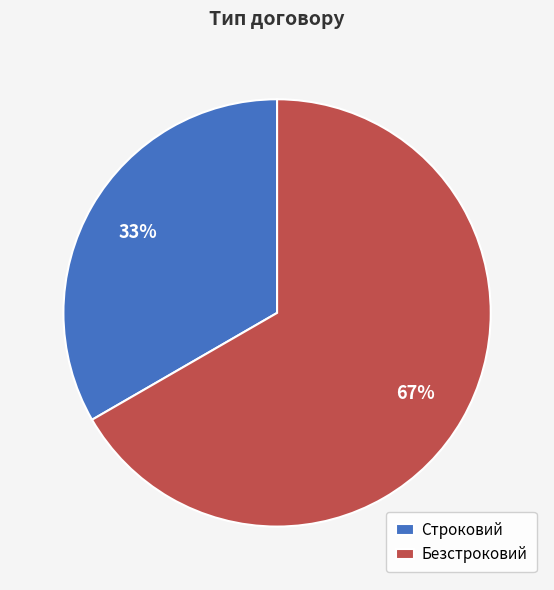

True or false: Безстроковий accounts for 74% of the total.

False